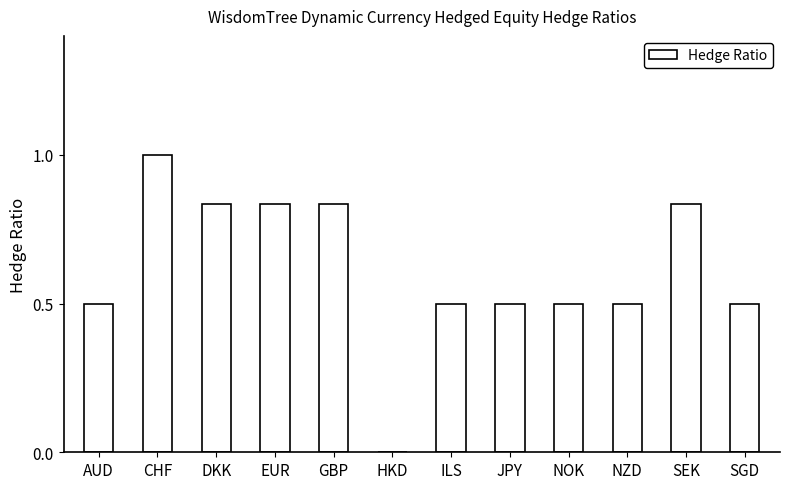

Which label corresponds to the largest value in the chart?

CHF